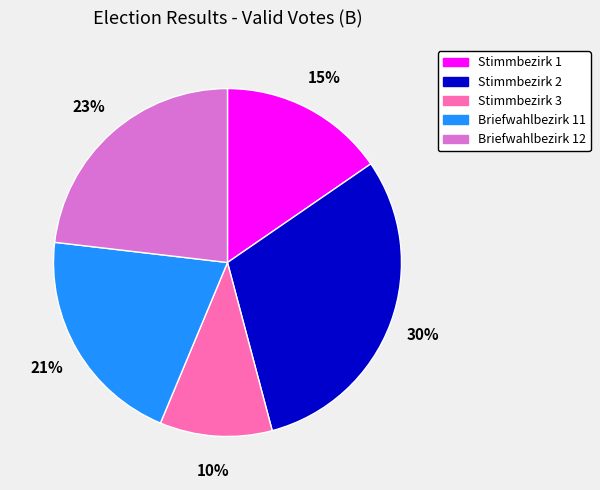

True or false: Briefwahlbezirk 12 accounts for 16% of the total.

False